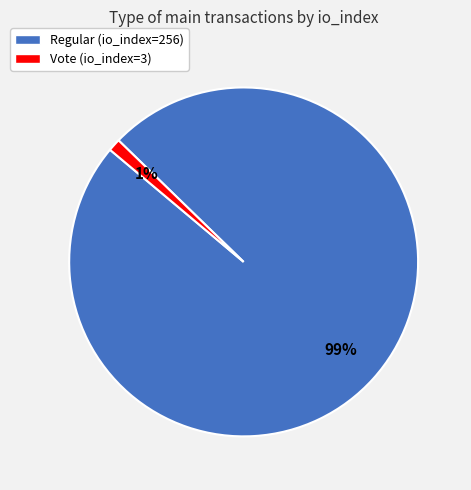

To the nearest percent, what portion does Regular (io_index=256) represent?

99%